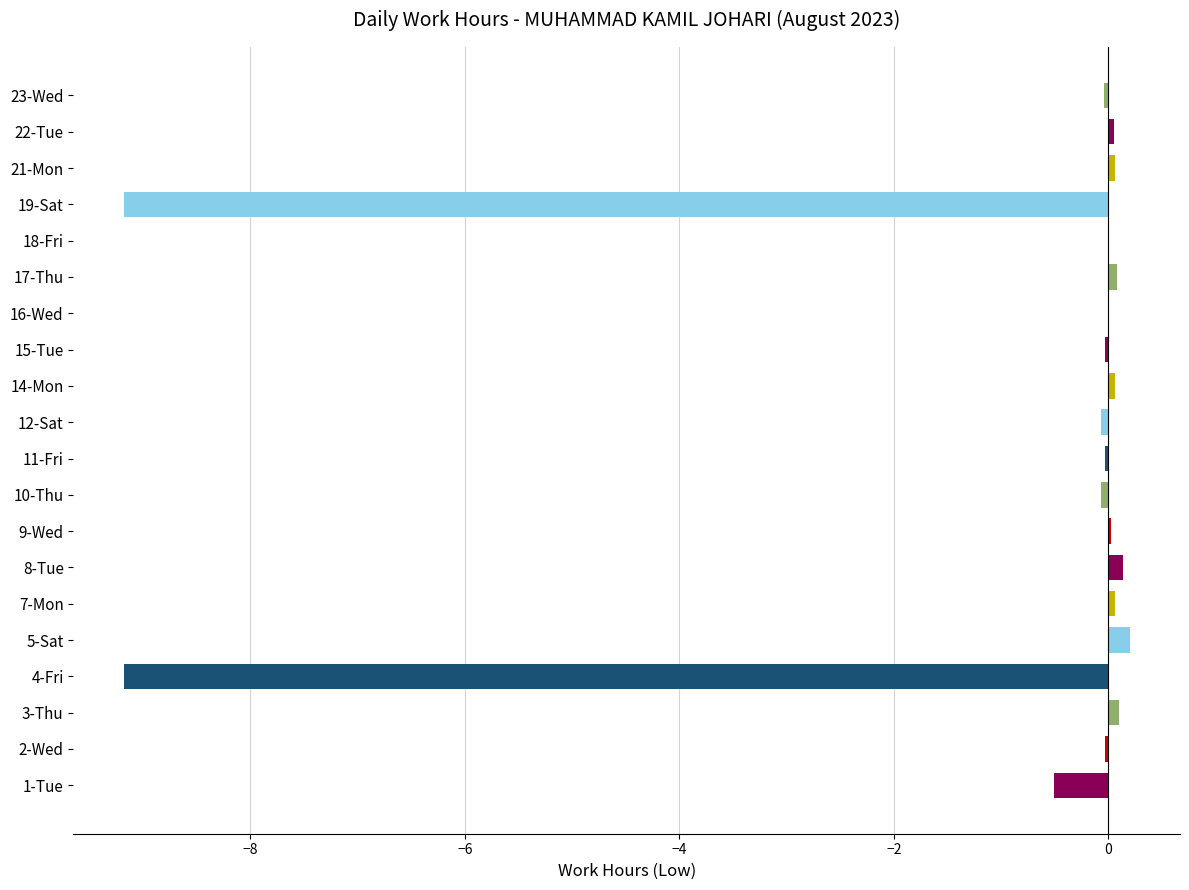

What is the sum of all values?

-18.4